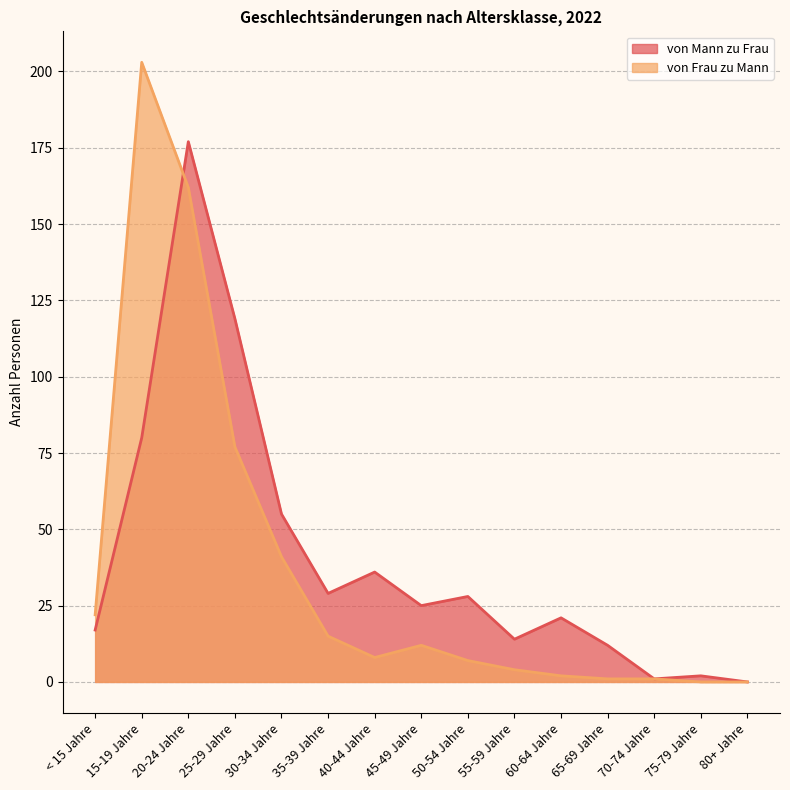

What is the difference between the von Frau zu Mann values at 70-74 Jahre and < 15 Jahre?

21